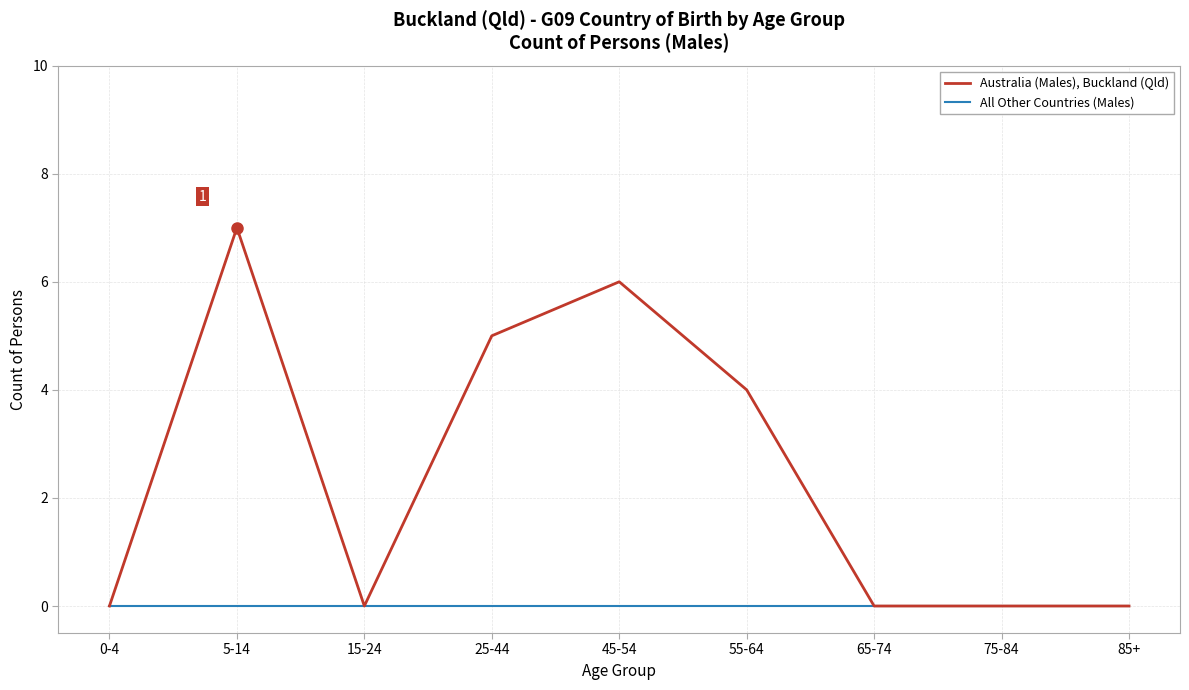

What position from the left is 85+?

9